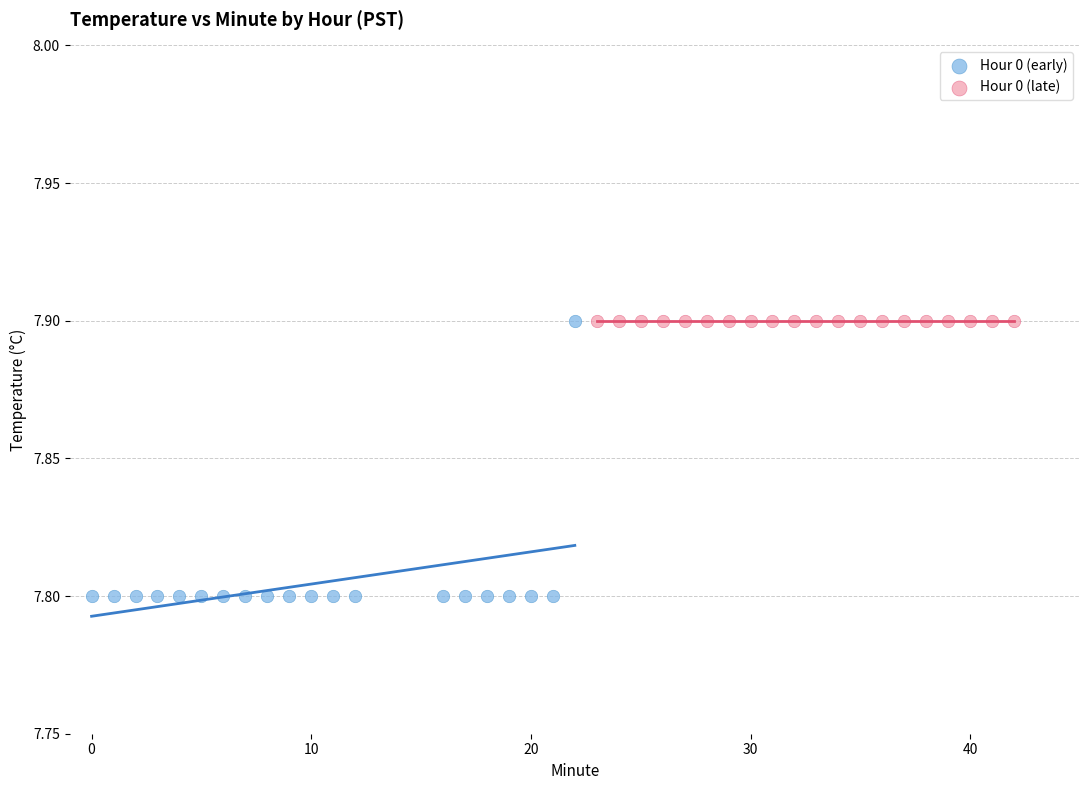

Which series contains the lowest Y value?

Hour 0 (early)